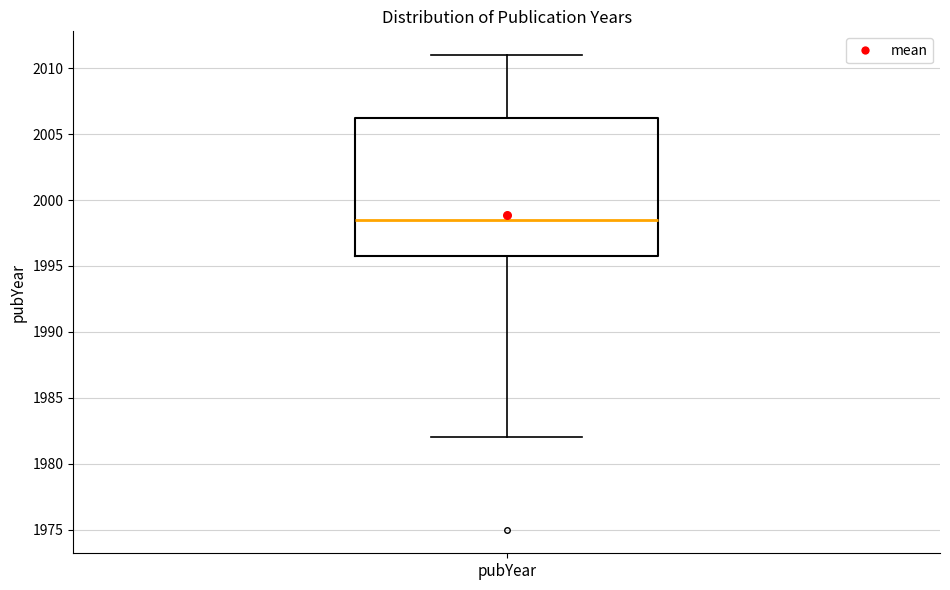

Where is the upper edge of the box for pubYear on the y-axis? The values are not printed on the chart, so give them approximately, as read against the axis.

2006.5